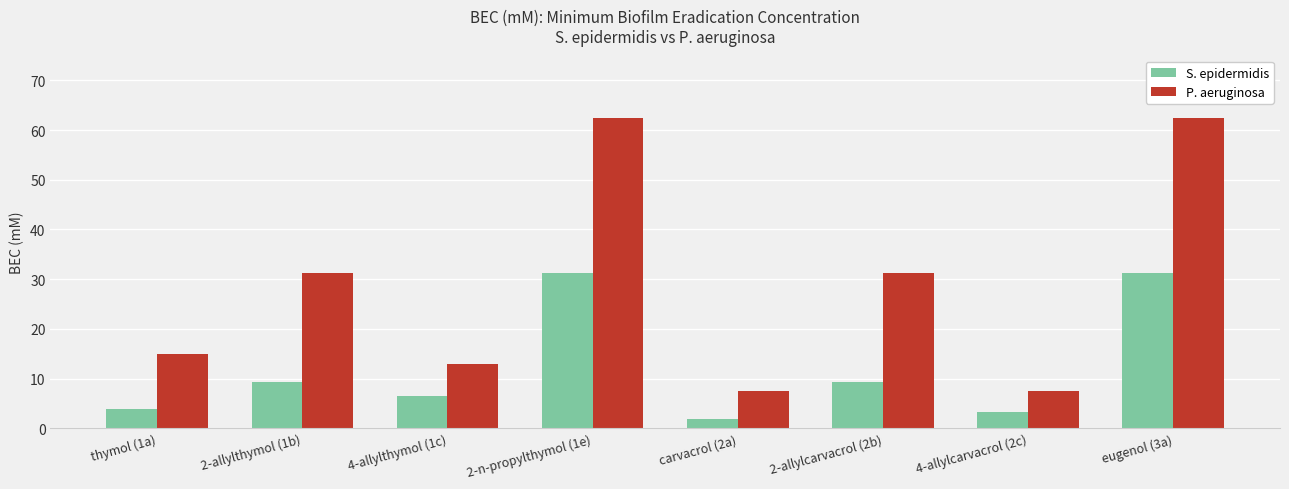

What is the average value of the P. aeruginosa series?

28.8